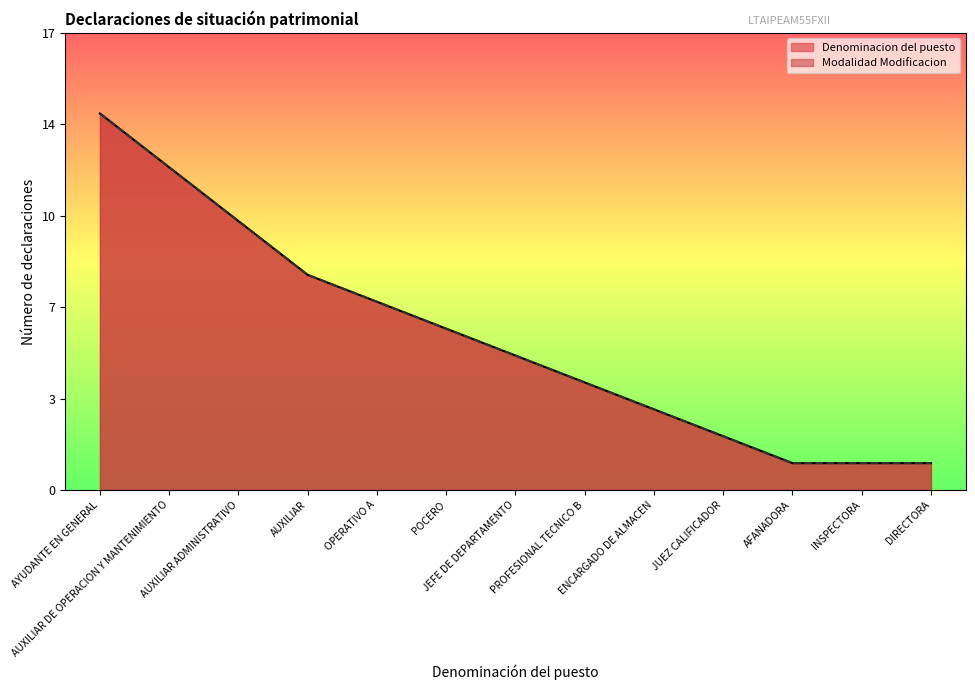

How many values in the Denominacion del puesto series exceed 5?

6